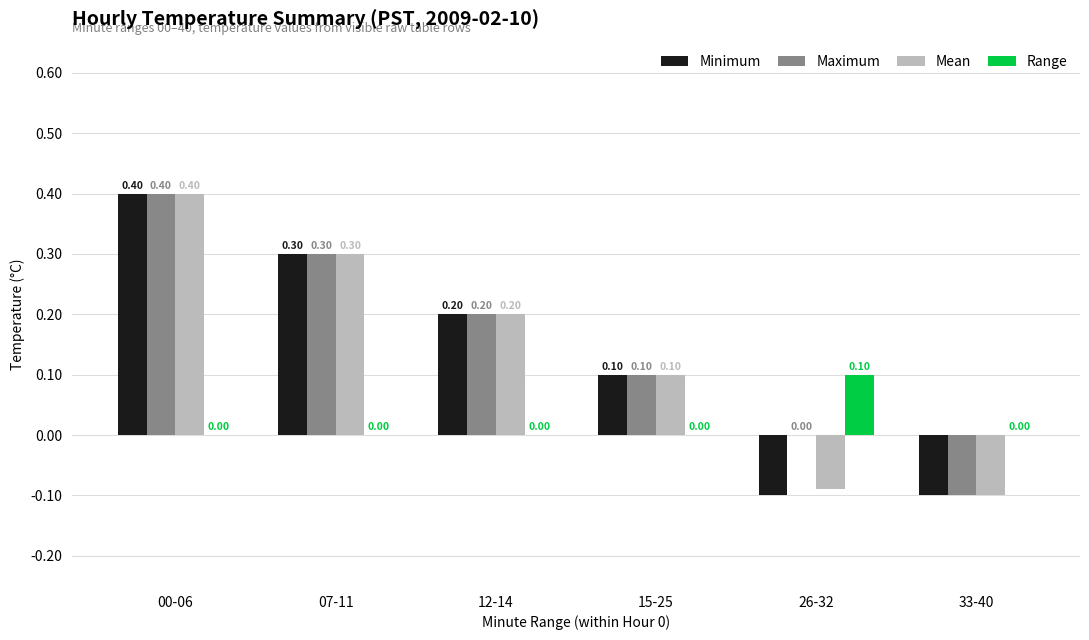

The value of Maximum at 33-40 is -0.2. True or false?

False